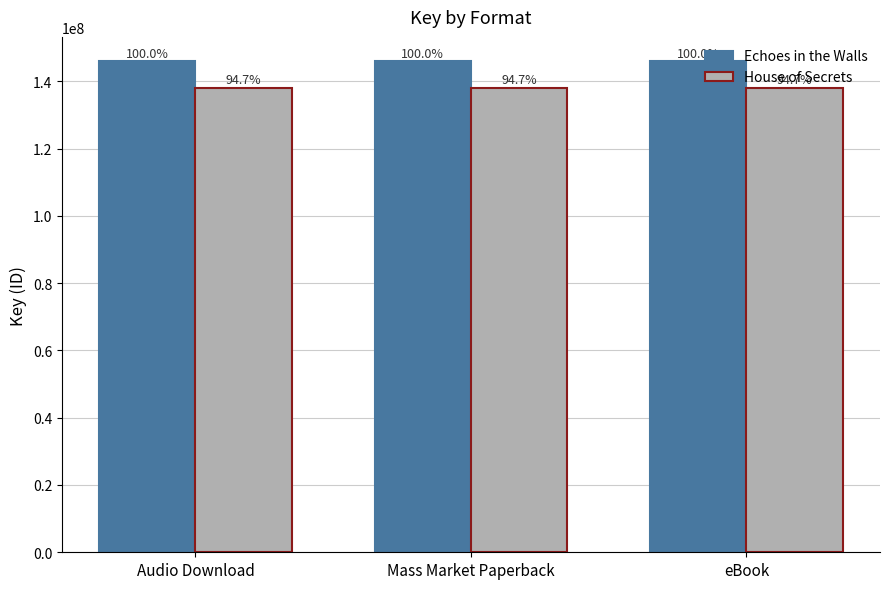

What is the sum of all House of Secrets values?

414364008